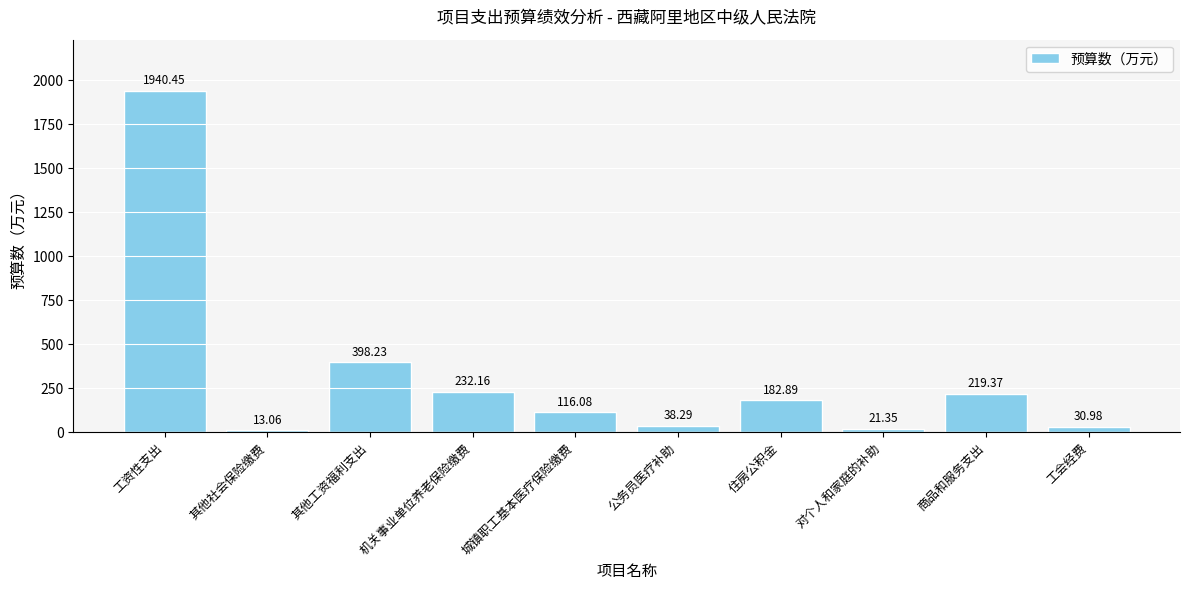

The value at 其他工资福利支出 is 557.8. True or false?

False